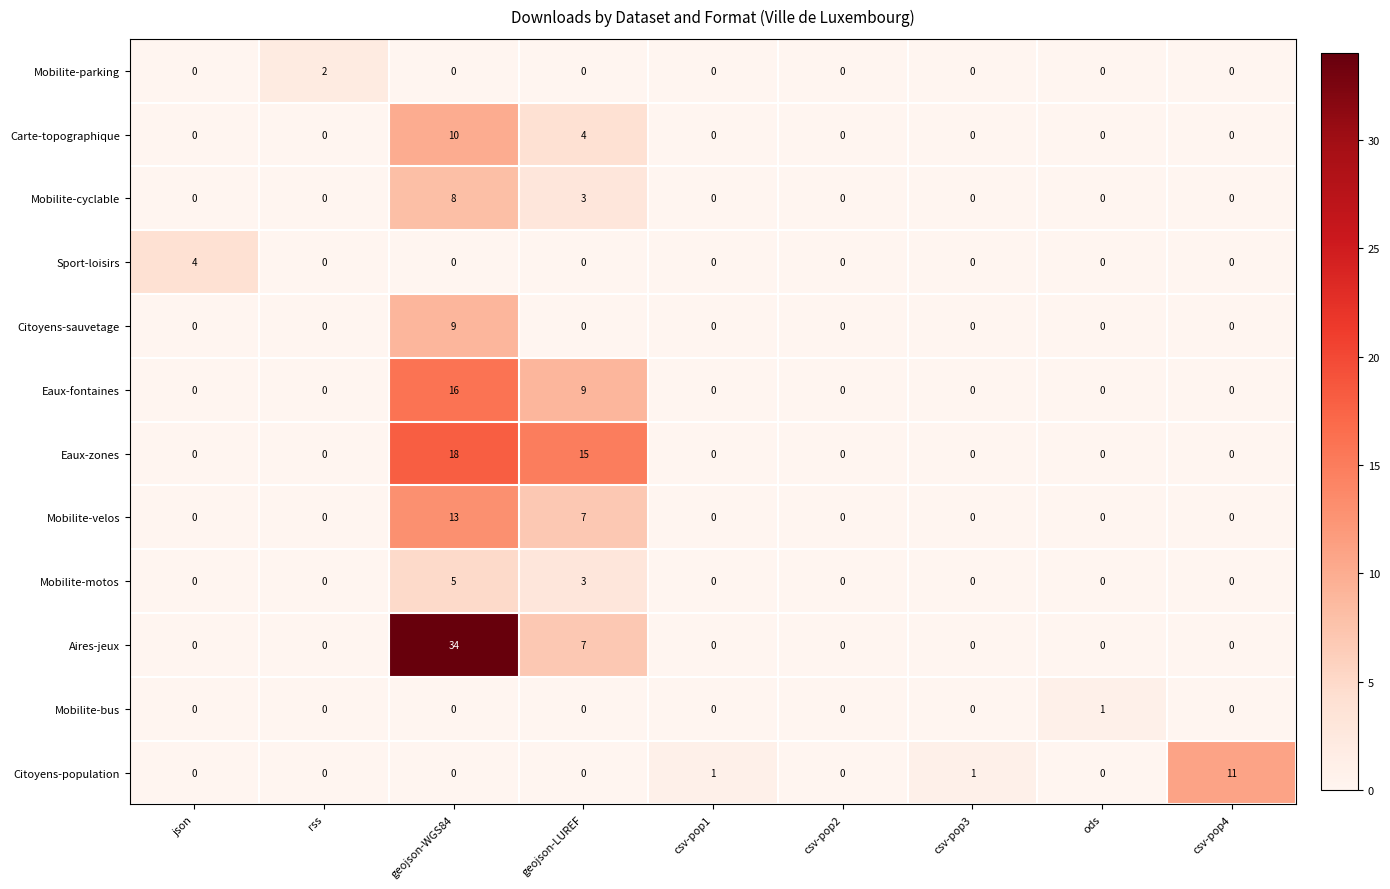

How many data points does each series have?

9